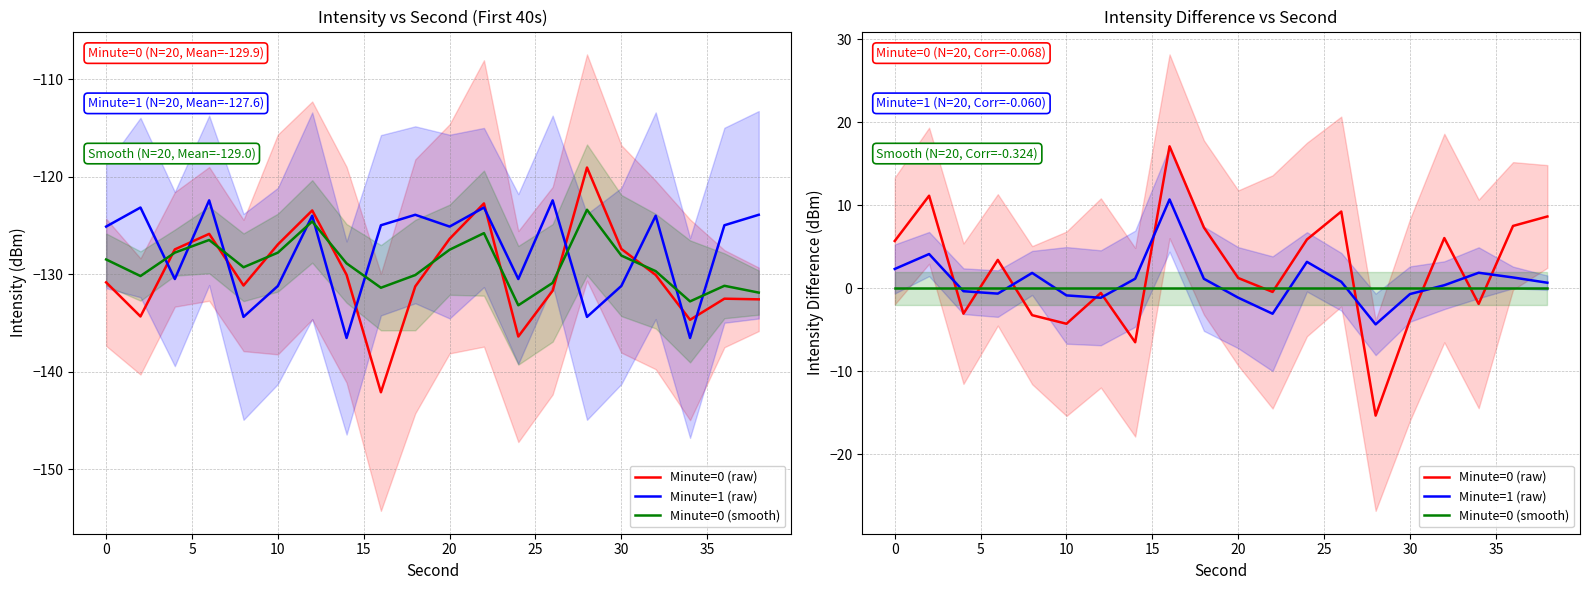

True or false: Minute=0 (smooth) has more than 2 points higher than both neighbors.

False